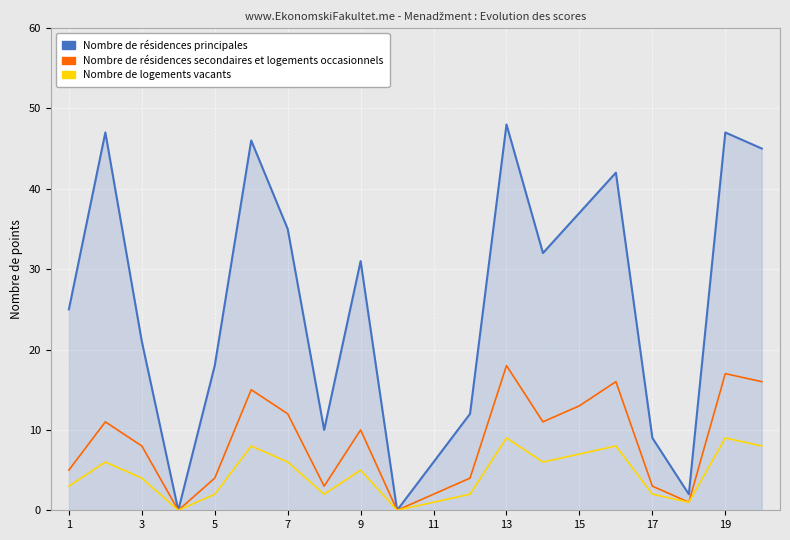

Reading right to left, transcribe all the data shown in this chart.

Nombre de résidences principales: 45	47	2	9	42	37	32	48	12	6	0	31	10	35	46	18	0	21	47	25
Nombre de résidences secondaires et logements occasionnels: 16	17	1	3	16	13	11	18	4	2	0	10	3	12	15	4	0	8	11	5
Nombre de logements vacants: 8	9	1	2	8	7	6	9	2	1	0	5	2	6	8	2	0	4	6	3